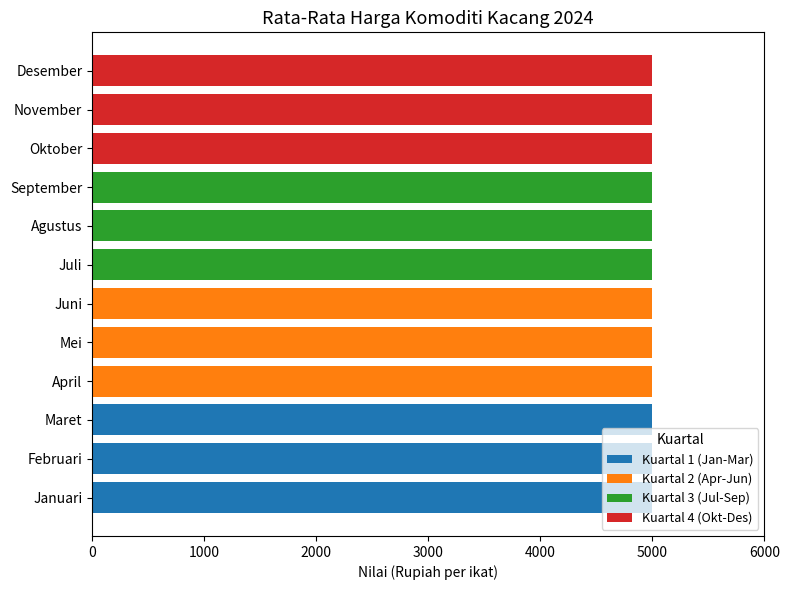

What is the total value across all series at November?

5000